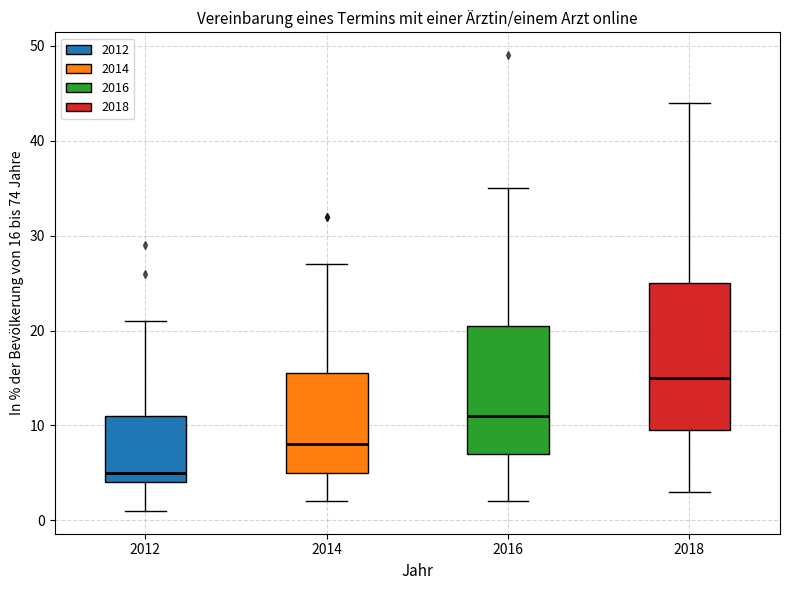

Reading left to right, read every box against the y-axis: the position of its median line, the range the box covers, and the ends of its whiskers. The values are not printed on the chart, so give them approximately, as read against the axis.

2012: median 5, box 4 to 11, whiskers 1 to 21
2014: median 8, box 5 to 16, whiskers 2 to 27
2016: median 11, box 7 to 21, whiskers 2 to 35
2018: median 15, box 10 to 25, whiskers 3 to 44